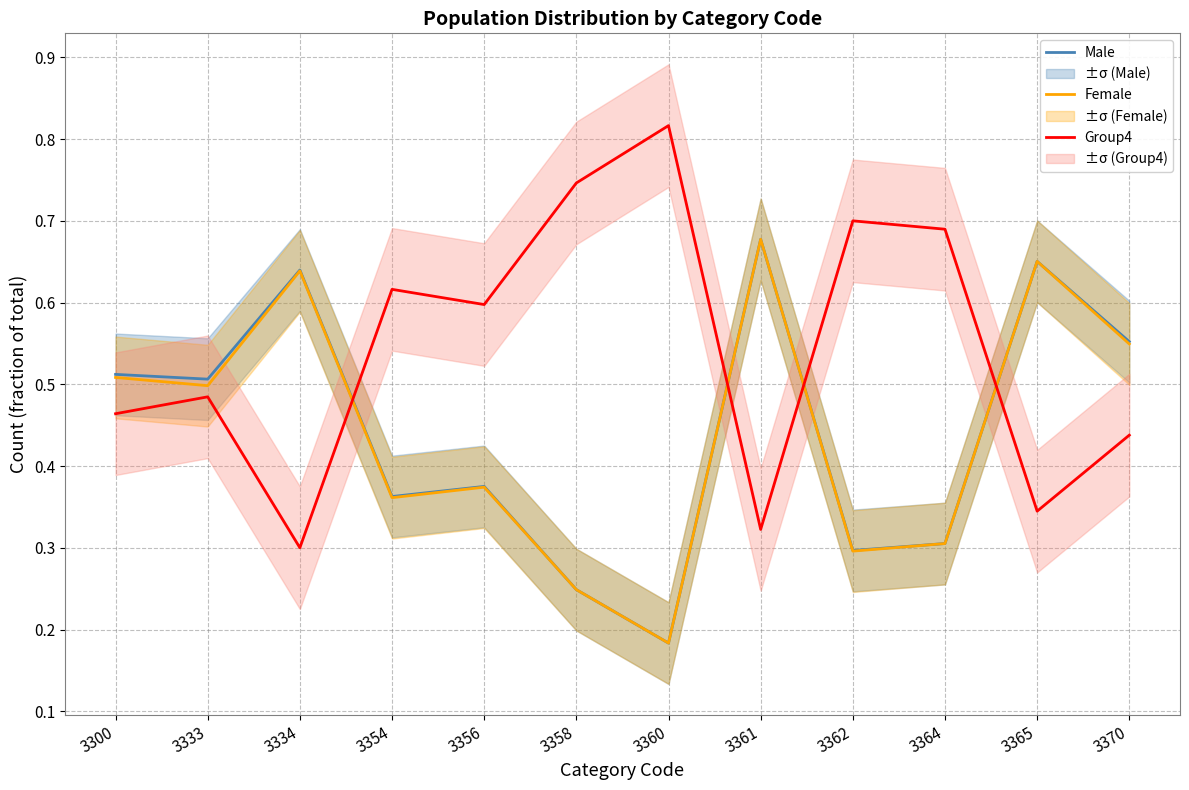

Reading right to left, what are all the values shown in this chart?

Male: 3370=0.6	3365=0.7	3364=0.3	3362=0.3	3361=0.7	3360=0.2	3358=0.2	3356=0.4	3354=0.4	3334=0.6	3333=0.5	3300=0.5
Female: 3370=0.5	3365=0.7	3364=0.3	3362=0.3	3361=0.7	3360=0.2	3358=0.2	3356=0.4	3354=0.4	3334=0.6	3333=0.5	3300=0.5
Group4: 3370=0.4	3365=0.3	3364=0.7	3362=0.7	3361=0.3	3360=0.8	3358=0.7	3356=0.6	3354=0.6	3334=0.3	3333=0.5	3300=0.5